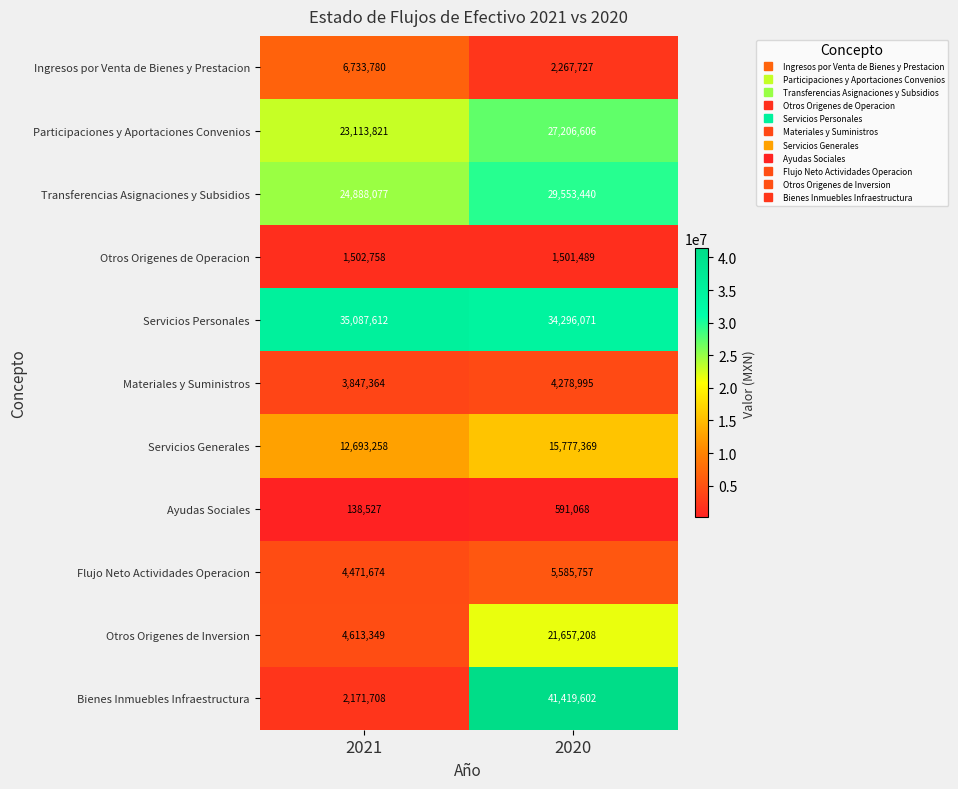

What is the sum of the Otros Origenes de Operacion values at 2020 and 2021?

3004247